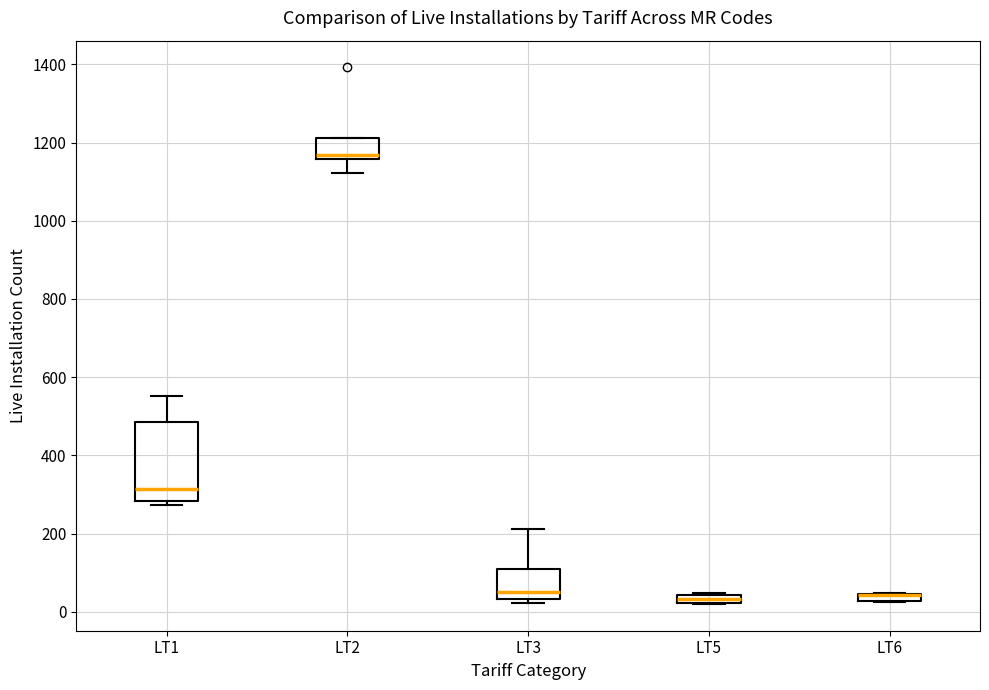

Comparing the boxes themselves (not the whiskers), which one is the tallest?

LT1